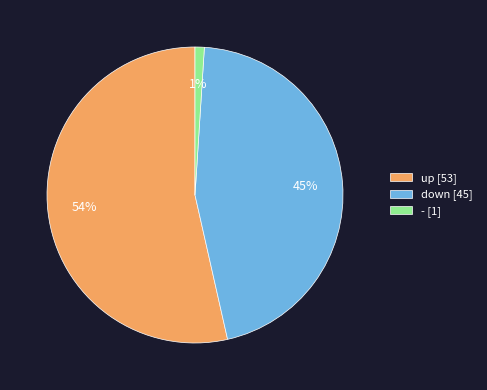

To the nearest percent, what percentage of the pie is up?

54%